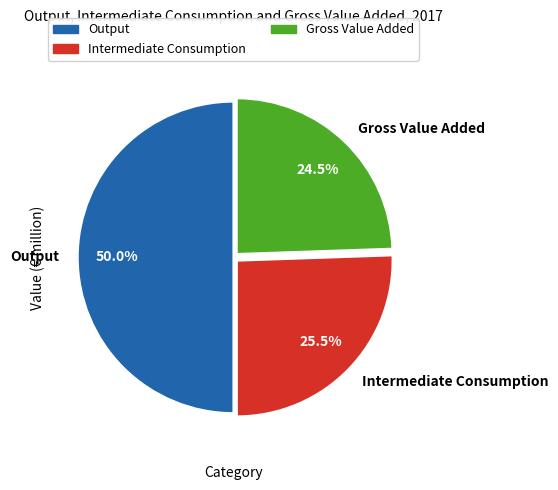

Is Gross Value Added the majority of the pie?

No